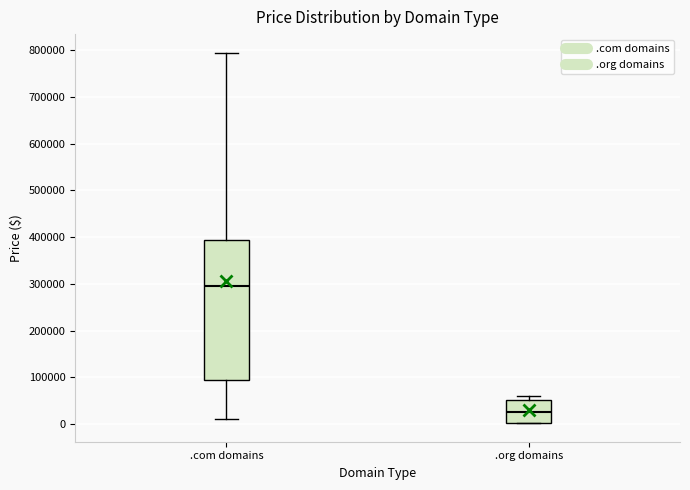

Reading left to right, transcribe this box plot: for each box, give where its median line is, the range the box spans, and where its two whiskers end, as read against the y-axis. The values are not printed on the chart, so give them approximately, as read against the axis.

.com domains: median 290000, box 90000 to 390000, whiskers 10000 to 790000
.org domains: median 20000, box 0 to 50000, whiskers 0 to 60000